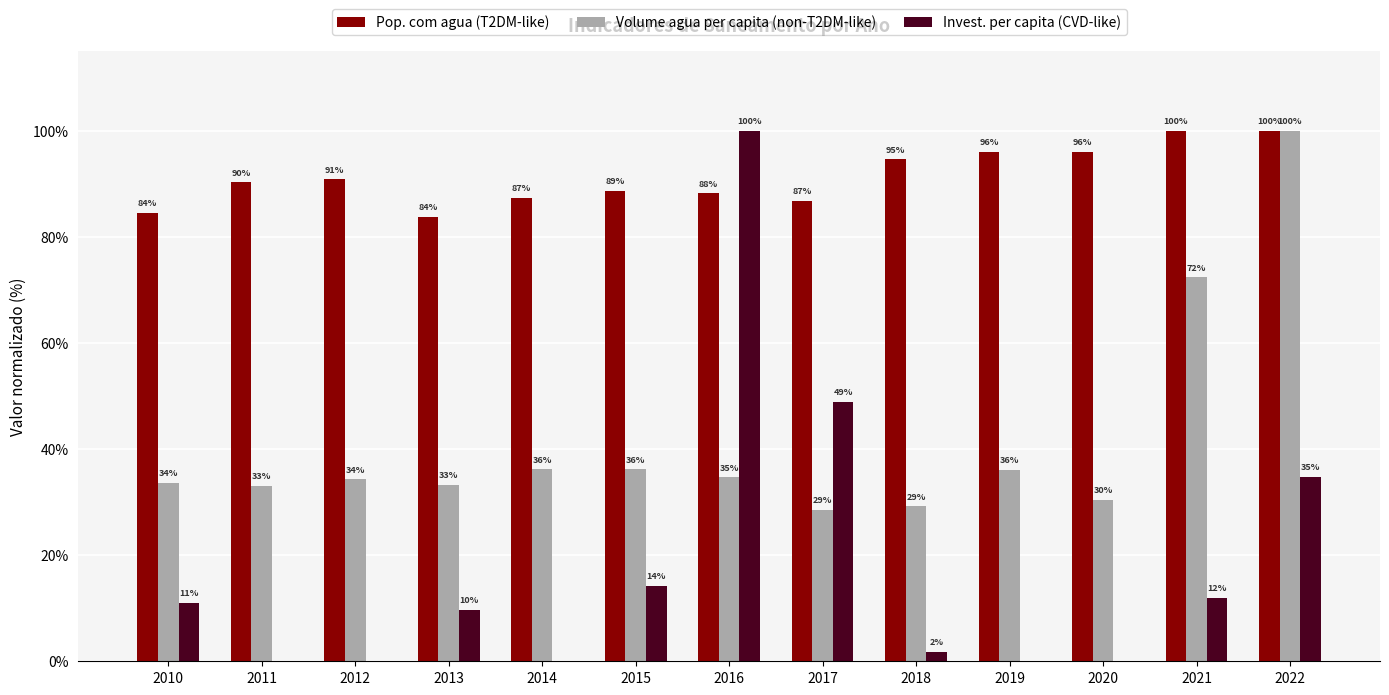

Which category has the highest value in the Volume agua per capita (non-T2DM-like) series?

2022